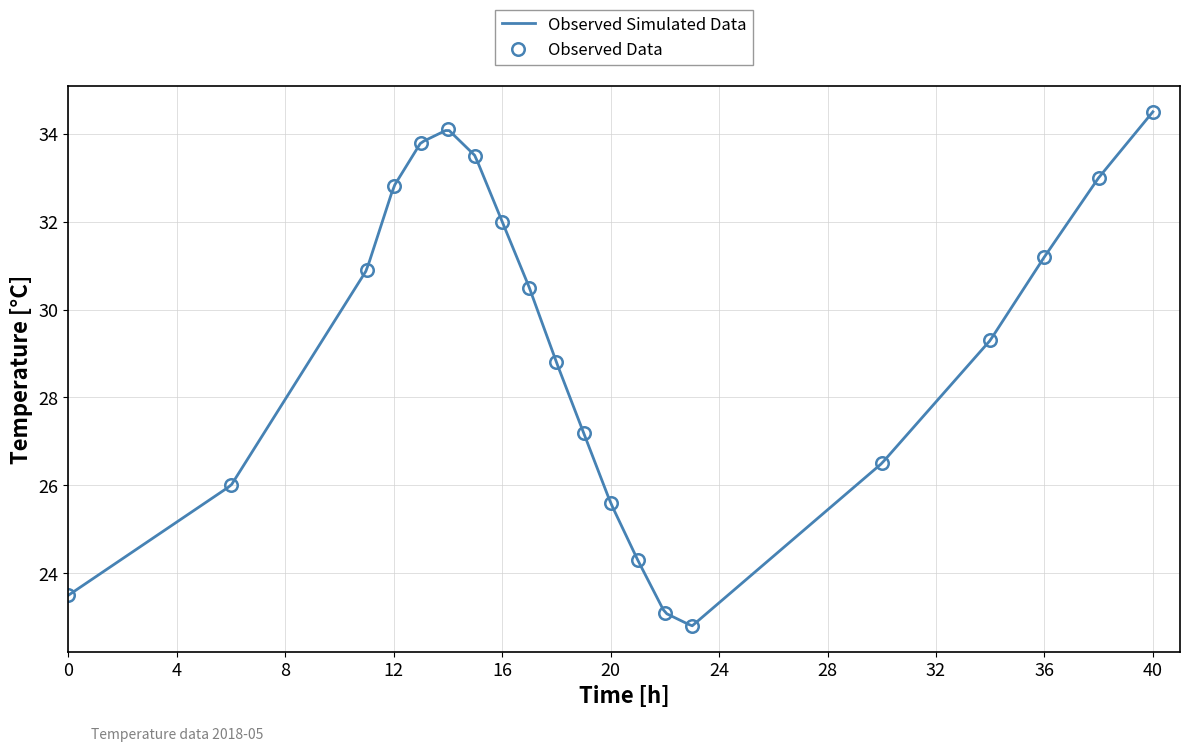

How many interior local peaks does the Observed Data series have?

1